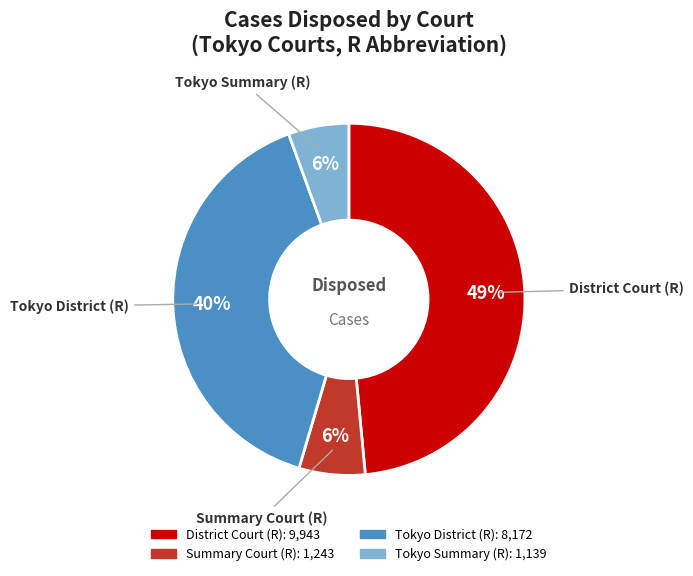

Between Tokyo District (R) and Tokyo Summary (R), which is larger?

Tokyo District (R)